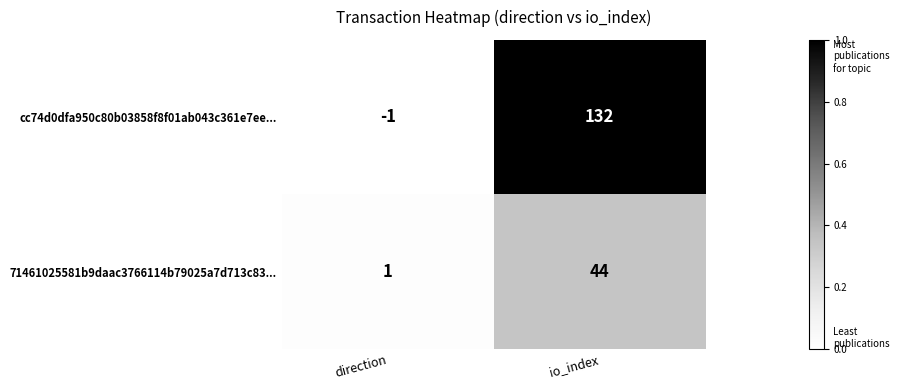

Reading left to right, list all the values displayed in this chart.

cc74d0dfa950c80b03858f8f01ab043c361e7ee...: direction=-1	io_index=132
71461025581b9daac3766114b79025a7d713c83...: direction=1	io_index=44